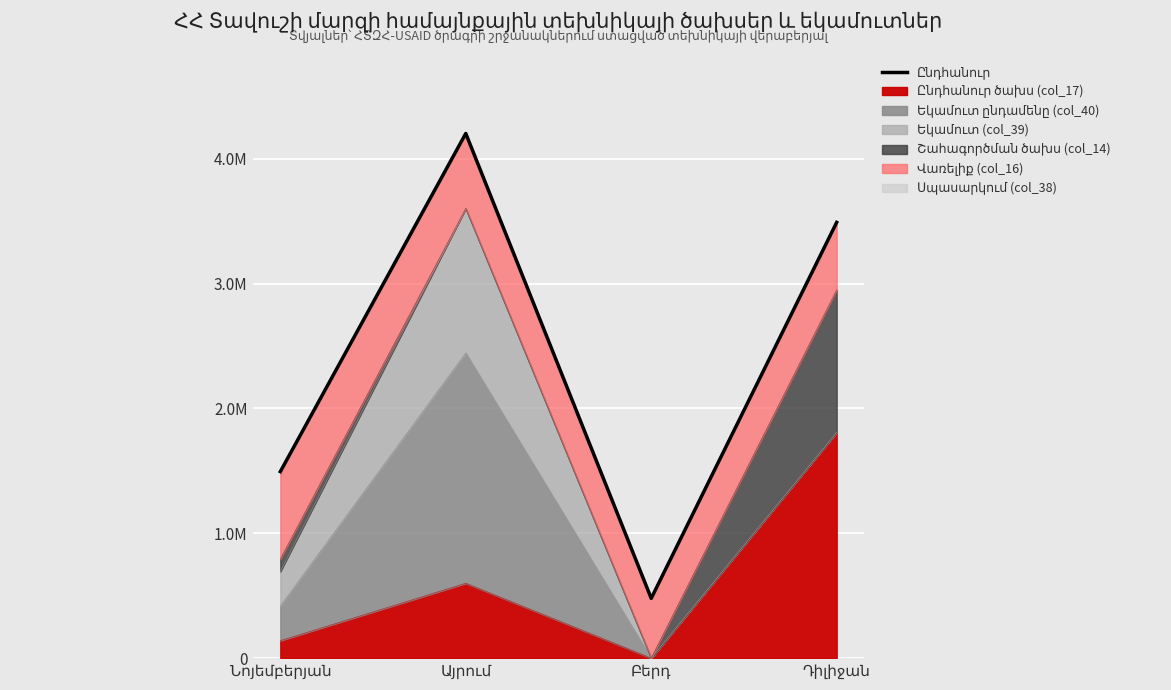

What is the sum of the values at Այրում and Նոյեմբերյան?

5696660